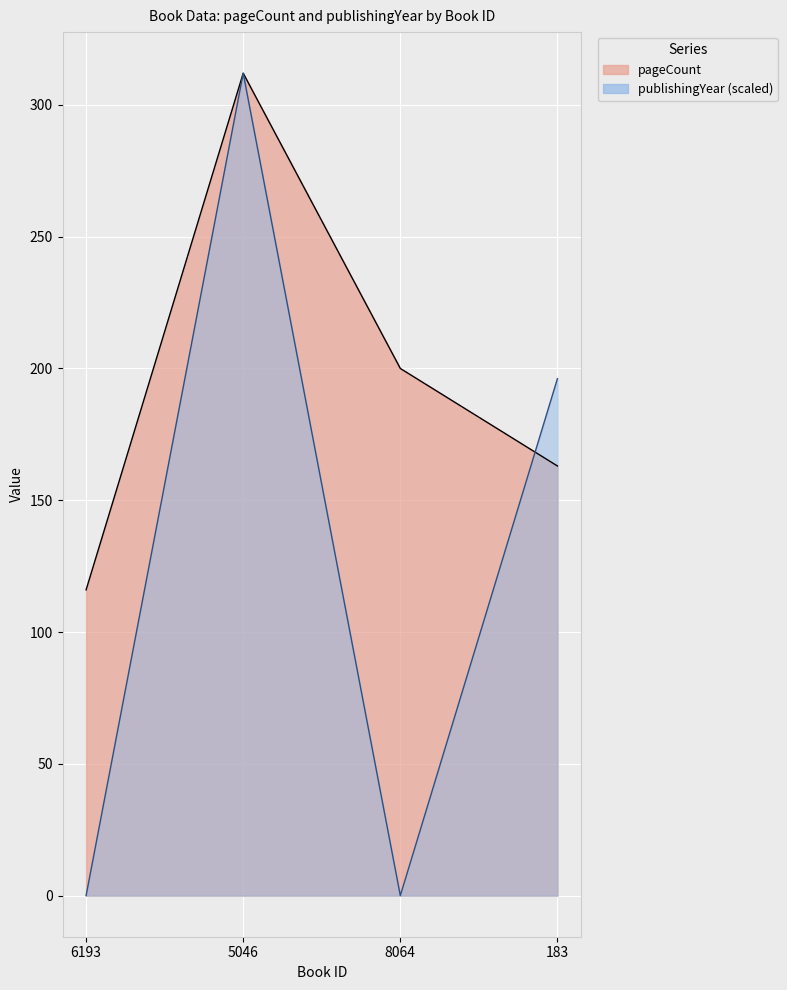

Which series has the largest range (max minus min)?

publishingYear